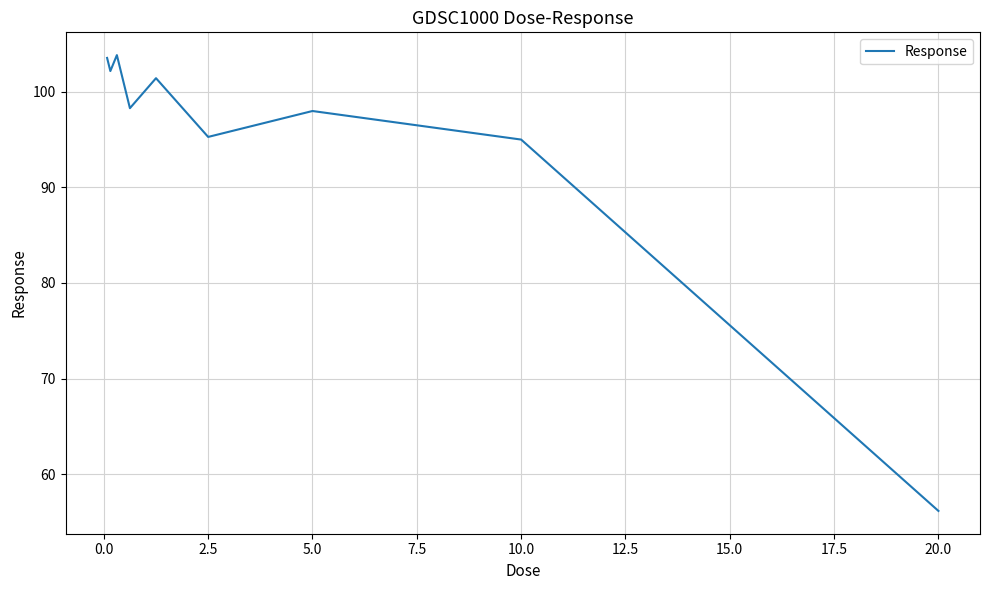

Is this an area chart (filled region under the line)?

No